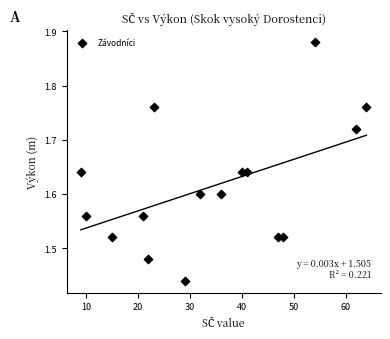

What is the range of Y values (max minus min)?

0.4